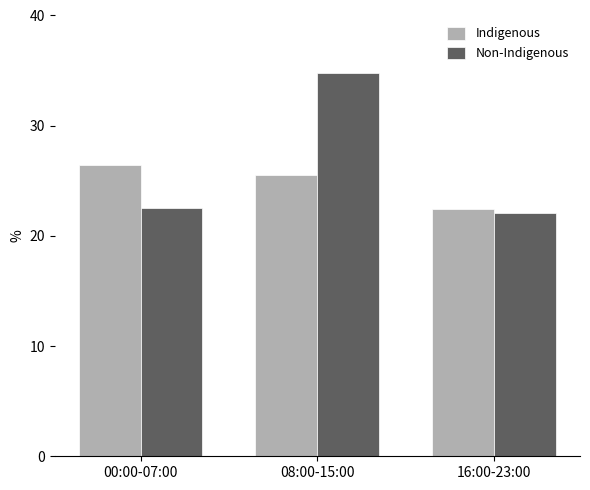

Which label corresponds to the largest value in the chart?

08:00-15:00